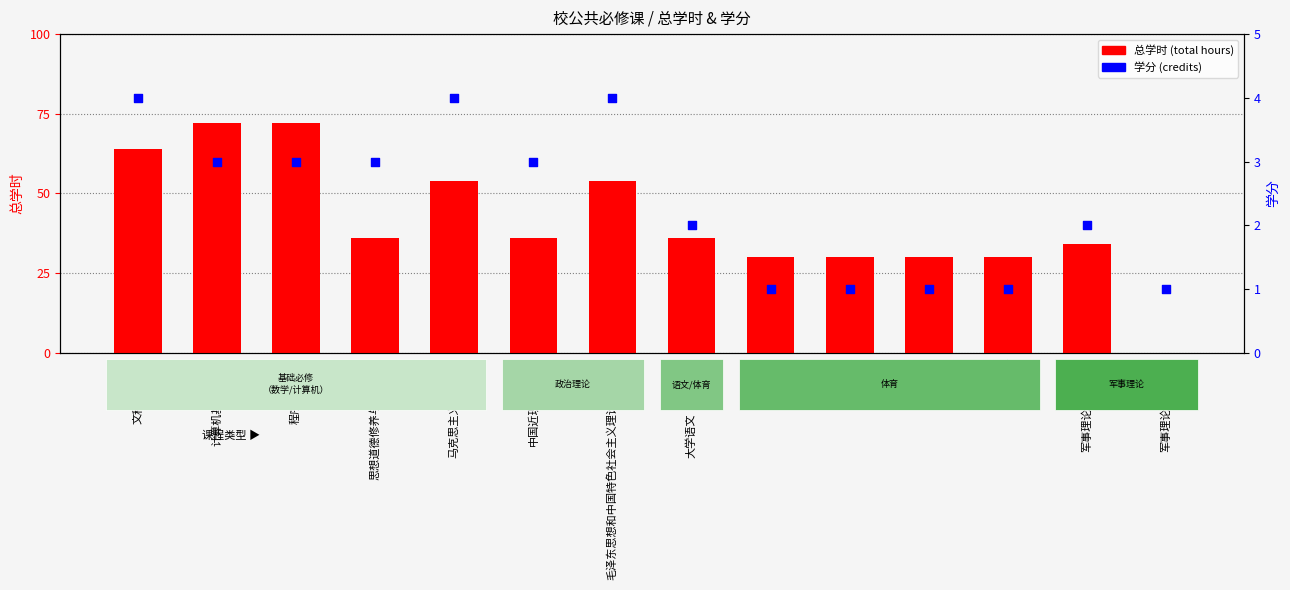

Which series has the widest spread of Y values?

total hours